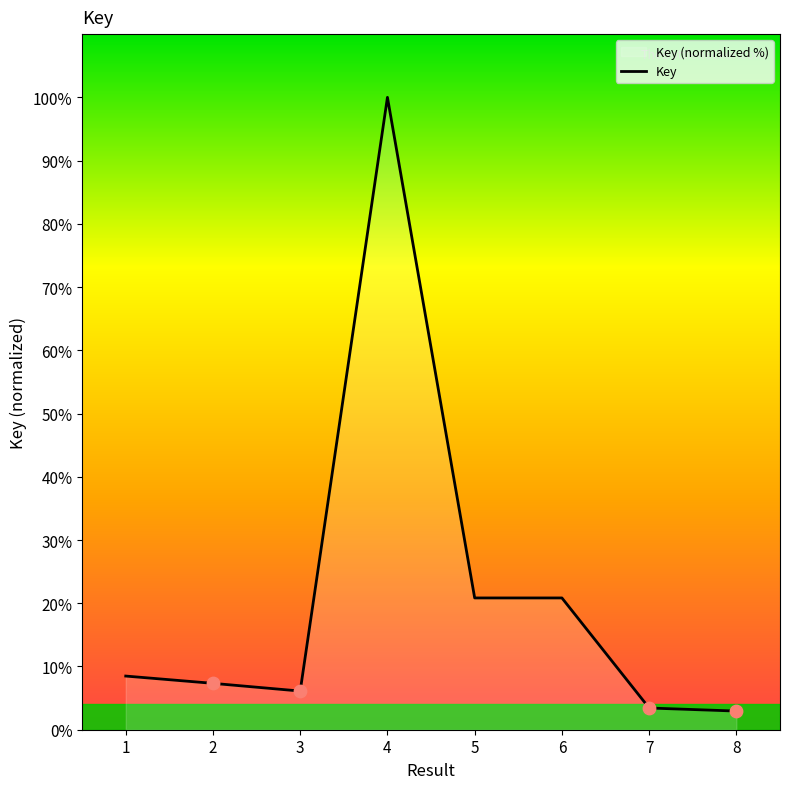

Between 6 and 7, which is larger?

6